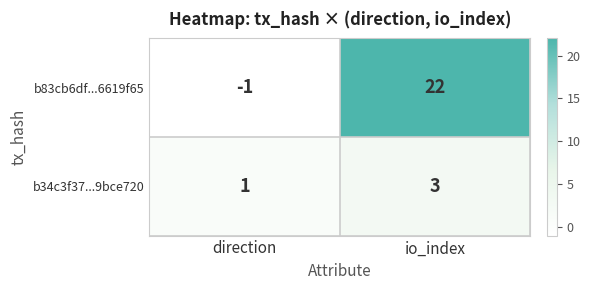

True or false: b34c3f37...9bce720 has a value of 3 at io_index.

True